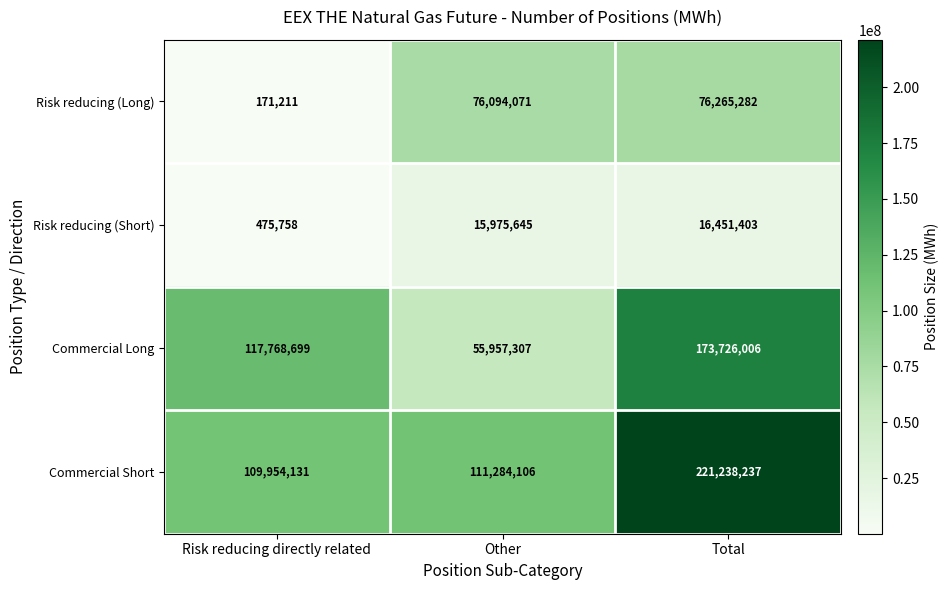

How many values in the Commercial Long series are below 117768699?

1